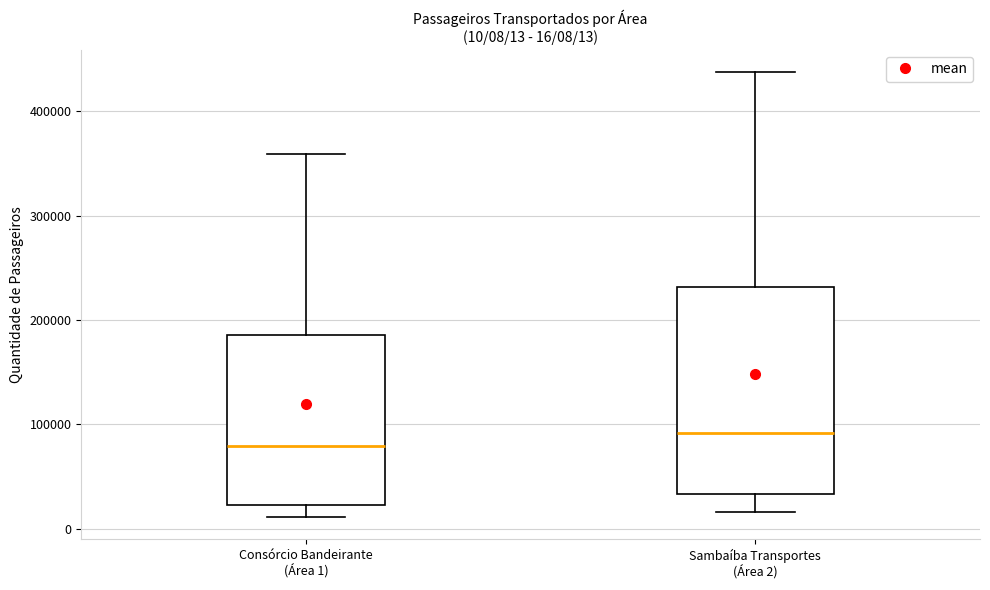

Which box is the tallest, from its lower edge to its upper edge?

Sambaíba Transportes (Área 2)